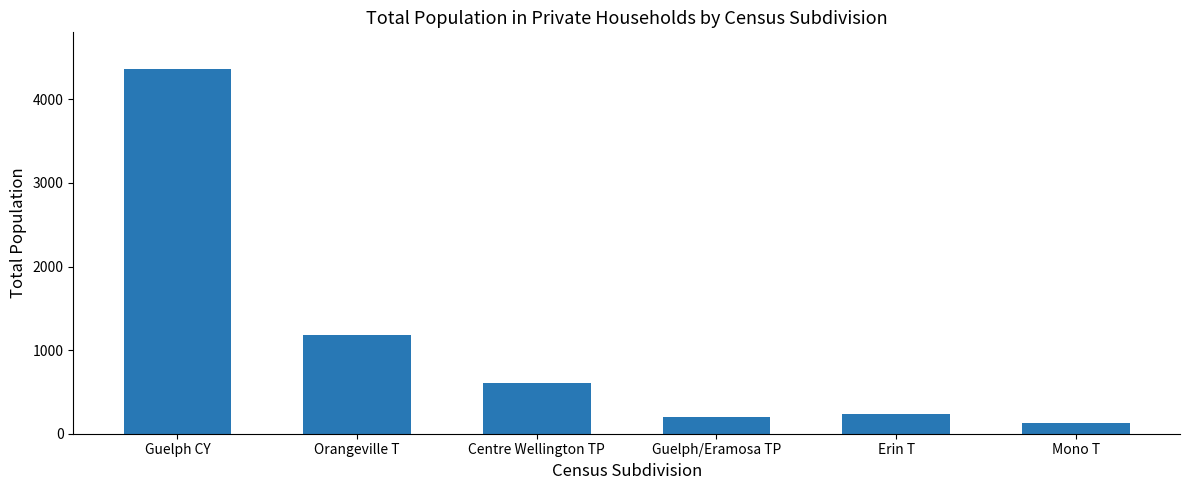

Which label corresponds to the smallest value in the chart?

Mono T